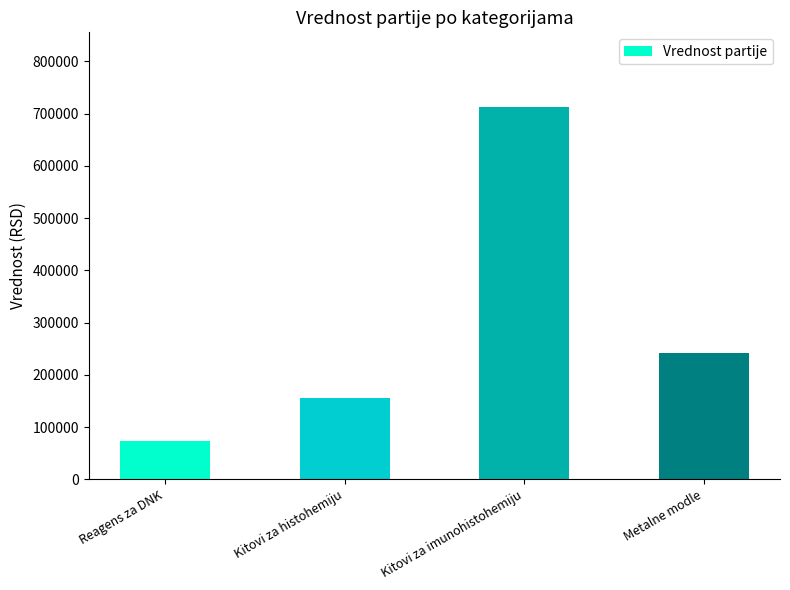

List the labels in order of value, largest first.

Kitovi za imunohistohemiju, Metalne modle, Kitovi za histohemiju, Reagens za DNK